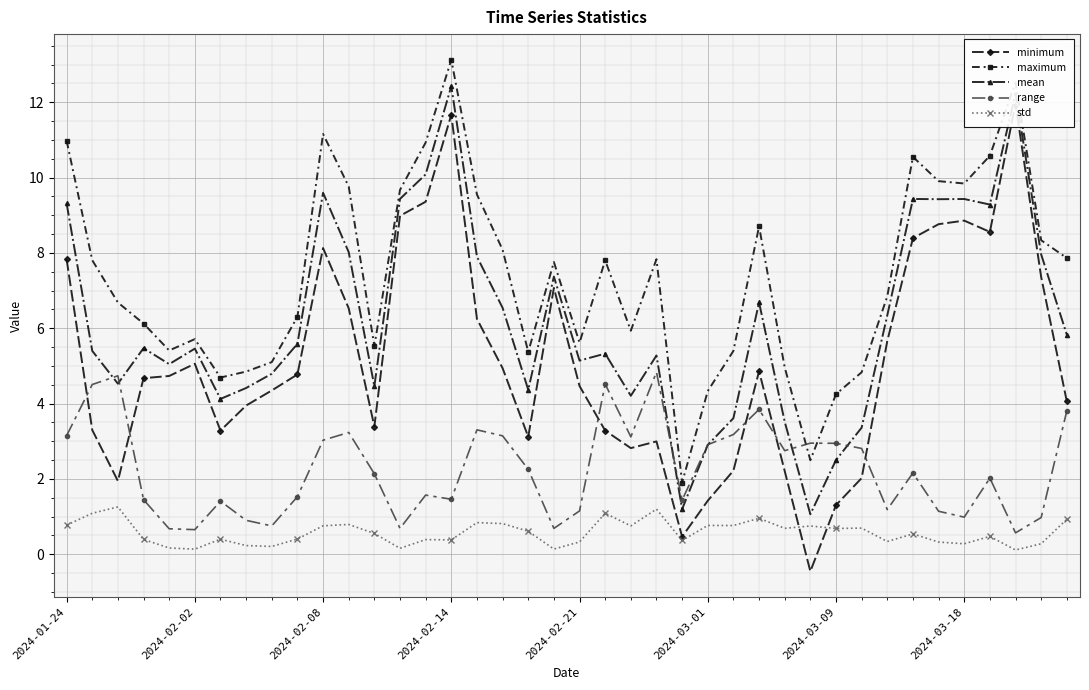

In maximum, how many points are higher than both neighbors (excluding endpoints)?

9